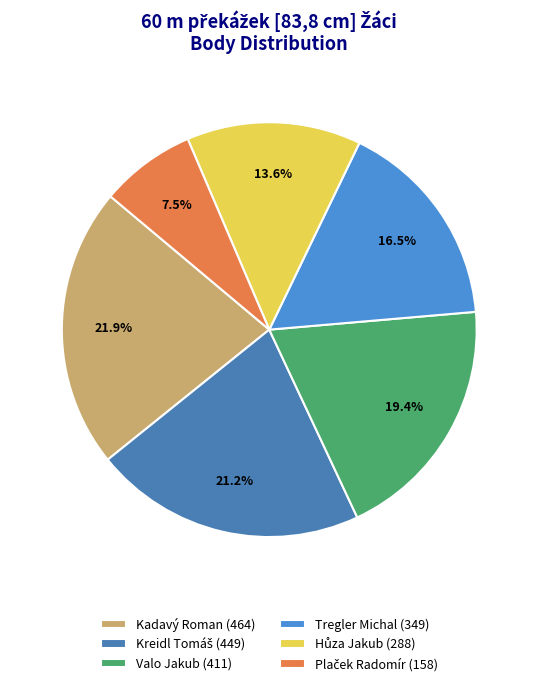

True or false: Kreidl Tomáš accounts for 32% of the total.

False